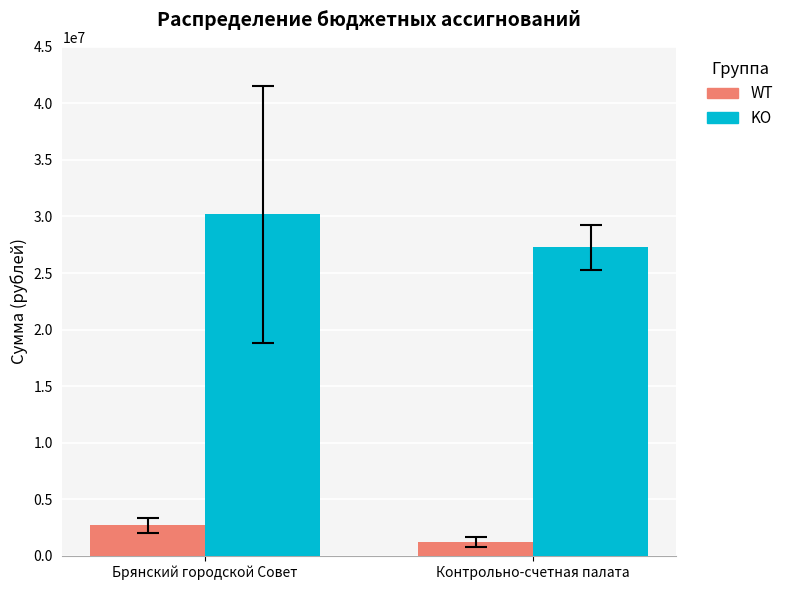

Which series changed the most between Брянский городской Совет and Контрольно-счетная палата?

KO